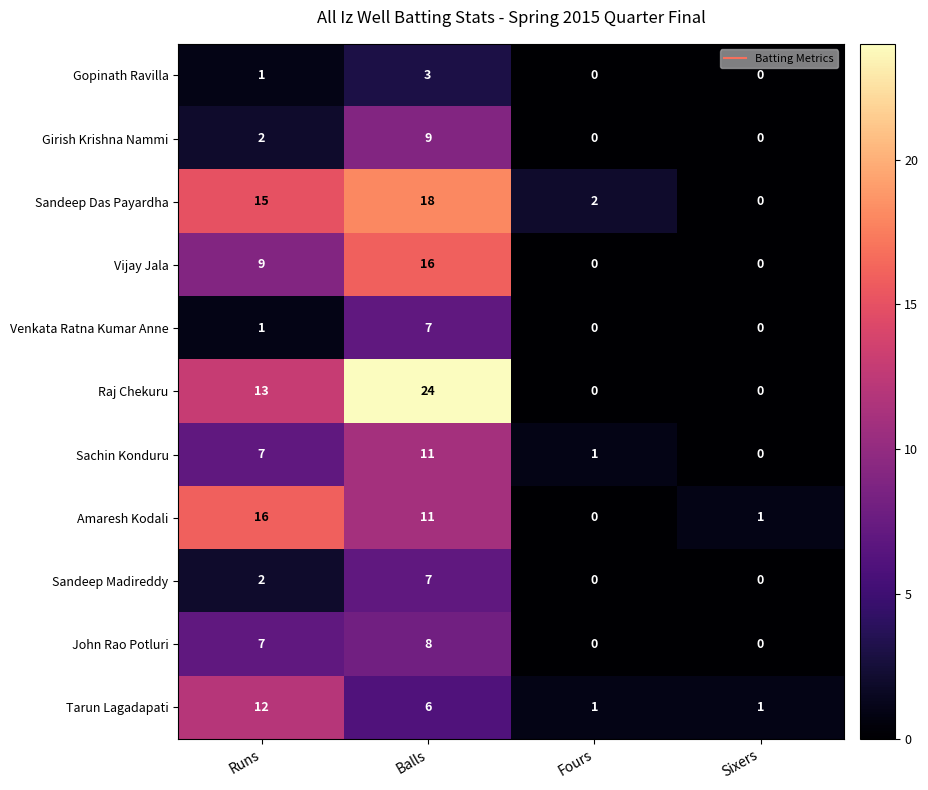

At which category is the sum across all series the highest?

Balls